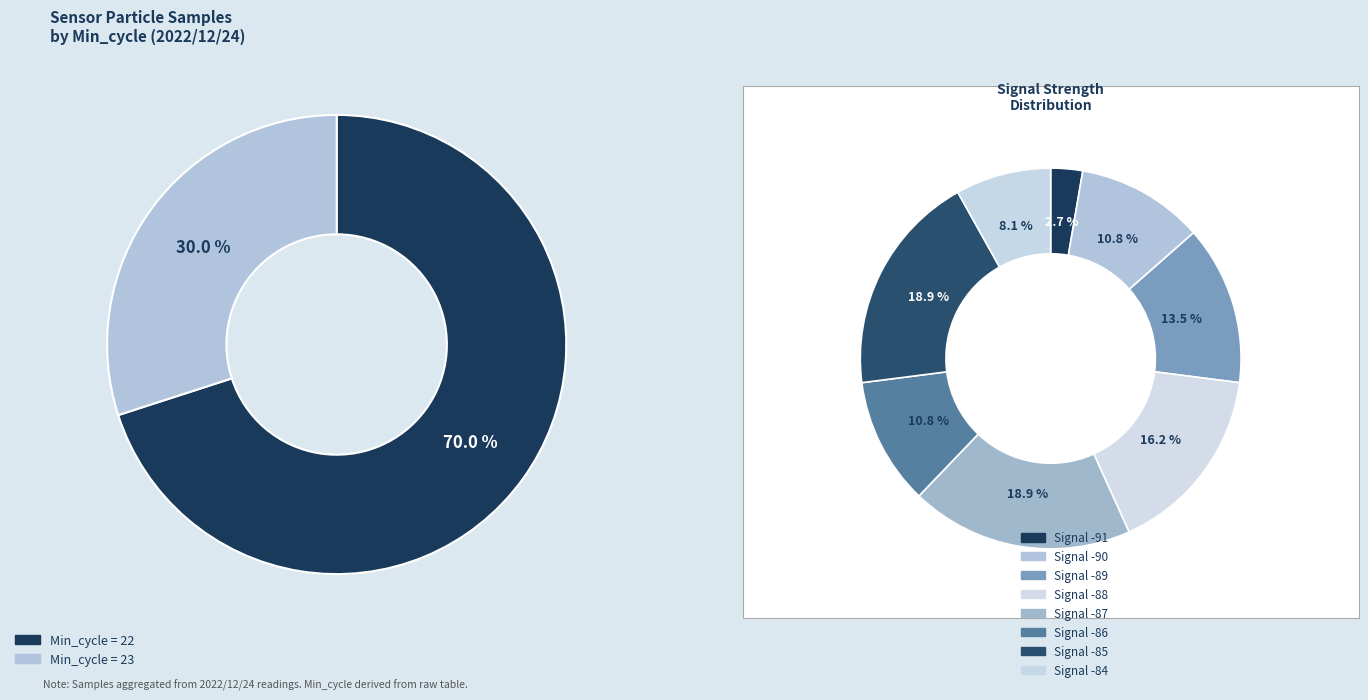

Is there a majority slice in this chart?

No